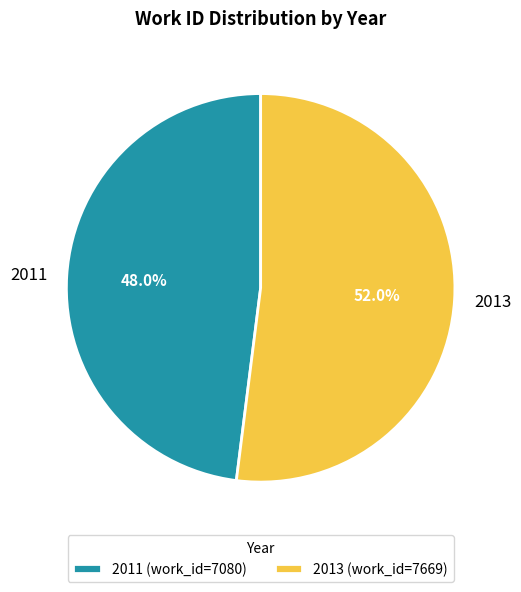

To the nearest percent, what percentage of the pie is 2013?

52%